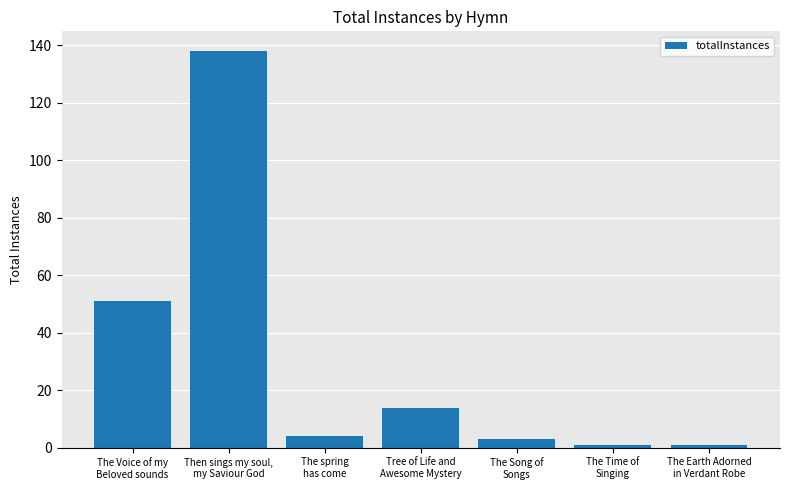

How many bars are there in total?

7